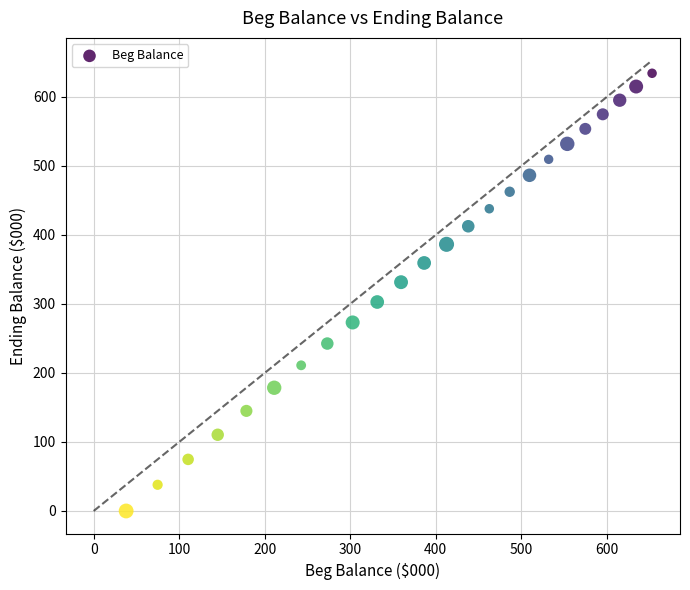

What is the range of Y values (max minus min)?

634.3